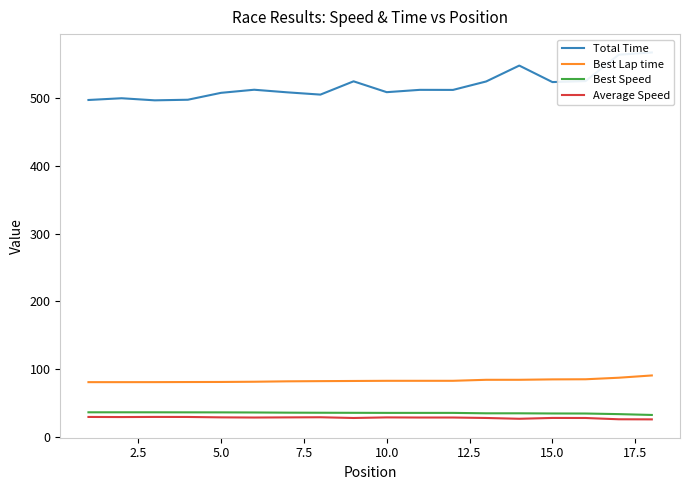

Reading left to right, list all the values displayed in this chart.

Total Time: 497.4	499.9	496.8	497.7	507.9	512.5	508.7	505.3	524.9	508.9	512.3	512.2	524.7	548.2	523.8	525.3	564.2	567.6
Best Lap time: 80.4	80.4	80.4	80.5	80.7	81.0	81.6	81.9	82.1	82.4	82.4	82.4	83.9	83.9	84.5	84.6	86.9	90.3
Best Speed: 35.8	35.8	35.8	35.8	35.7	35.6	35.3	35.2	35.1	35.0	35.0	35.0	34.3	34.3	34.1	34.0	33.1	31.9
Average Speed: 29.0	28.8	29.0	28.9	28.4	28.1	28.3	28.5	27.4	28.3	28.1	28.1	27.4	26.3	27.5	27.4	25.5	25.4